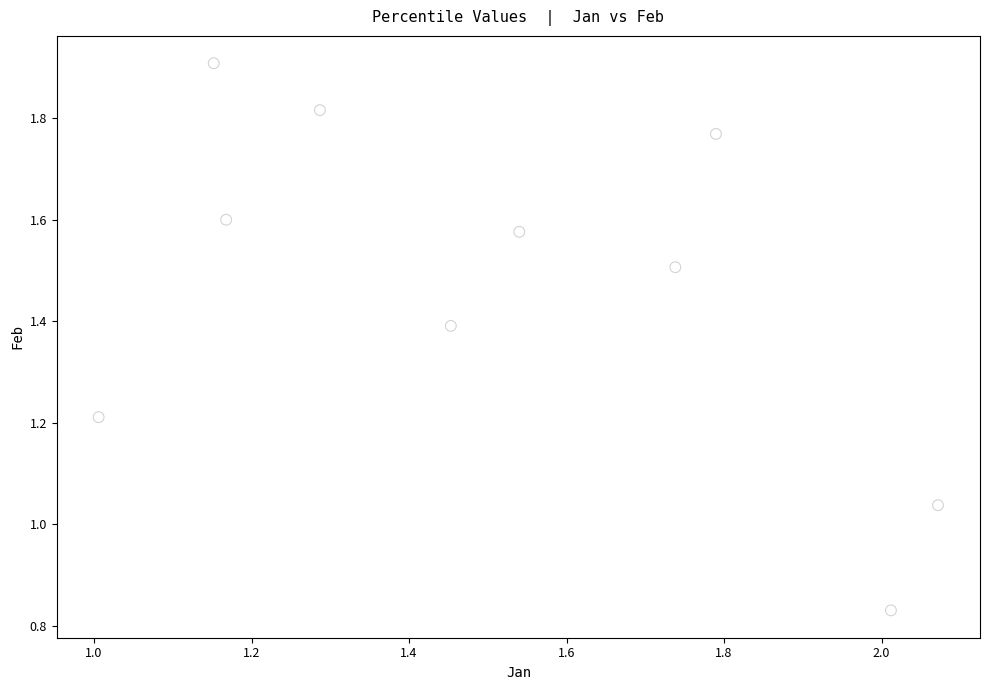

What is the average X value?

1.5